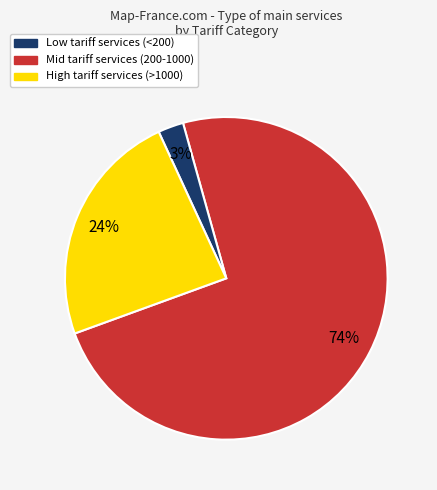

How many segments does this pie chart have?

3